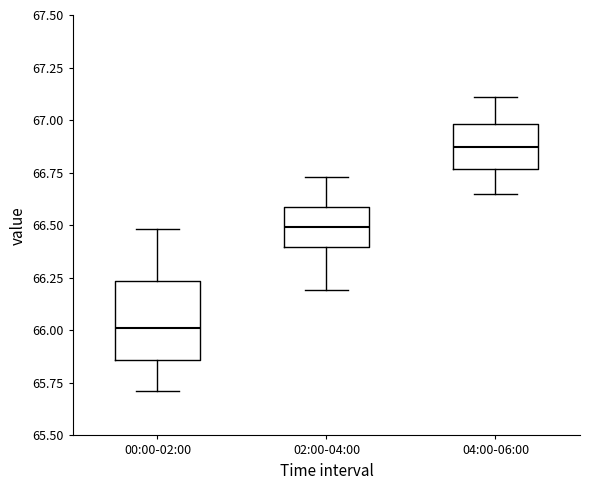

Reading left to right, read every box against the y-axis: the position of its median line, the range the box covers, and the ends of its whiskers. The values are not printed on the chart, so give them approximately, as read against the axis.

00:00-02:00: median 66.00, box 65.85 to 66.25, whiskers 65.70 to 66.50
02:00-04:00: median 66.50, box 66.40 to 66.60, whiskers 66.20 to 66.75
04:00-06:00: median 66.85, box 66.75 to 67.00, whiskers 66.65 to 67.10